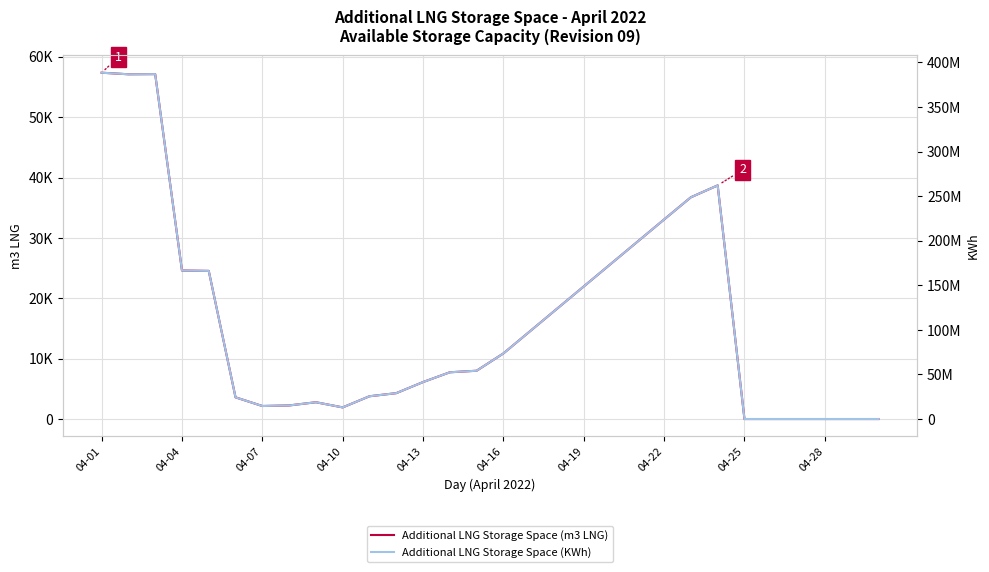

Which category has the highest value in the Additional LNG Storage Space (KWh) series?

04-01